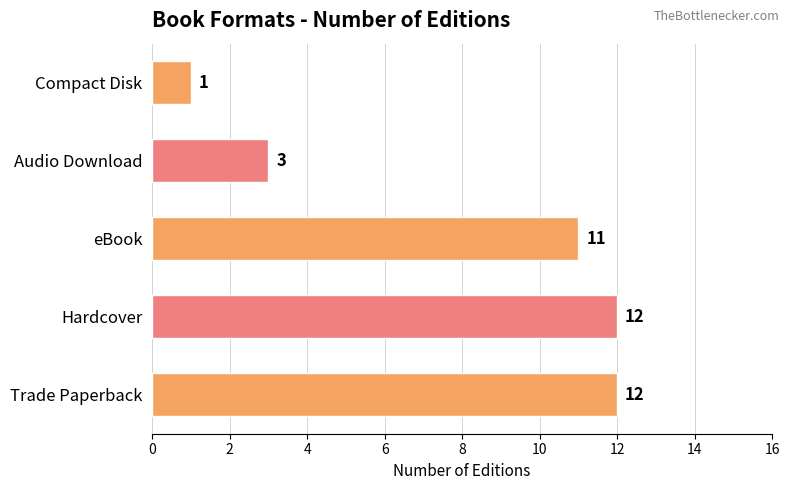

What is the sum of the values at Hardcover and Trade Paperback?

24